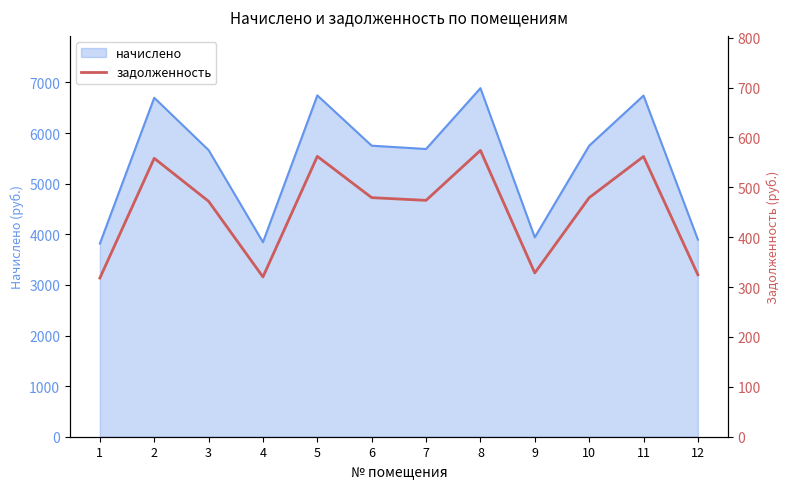

Rank the categories by value from highest to lowest.

8, 5, 11, 2, 6, 10, 7, 3, 9, 12, 4, 1